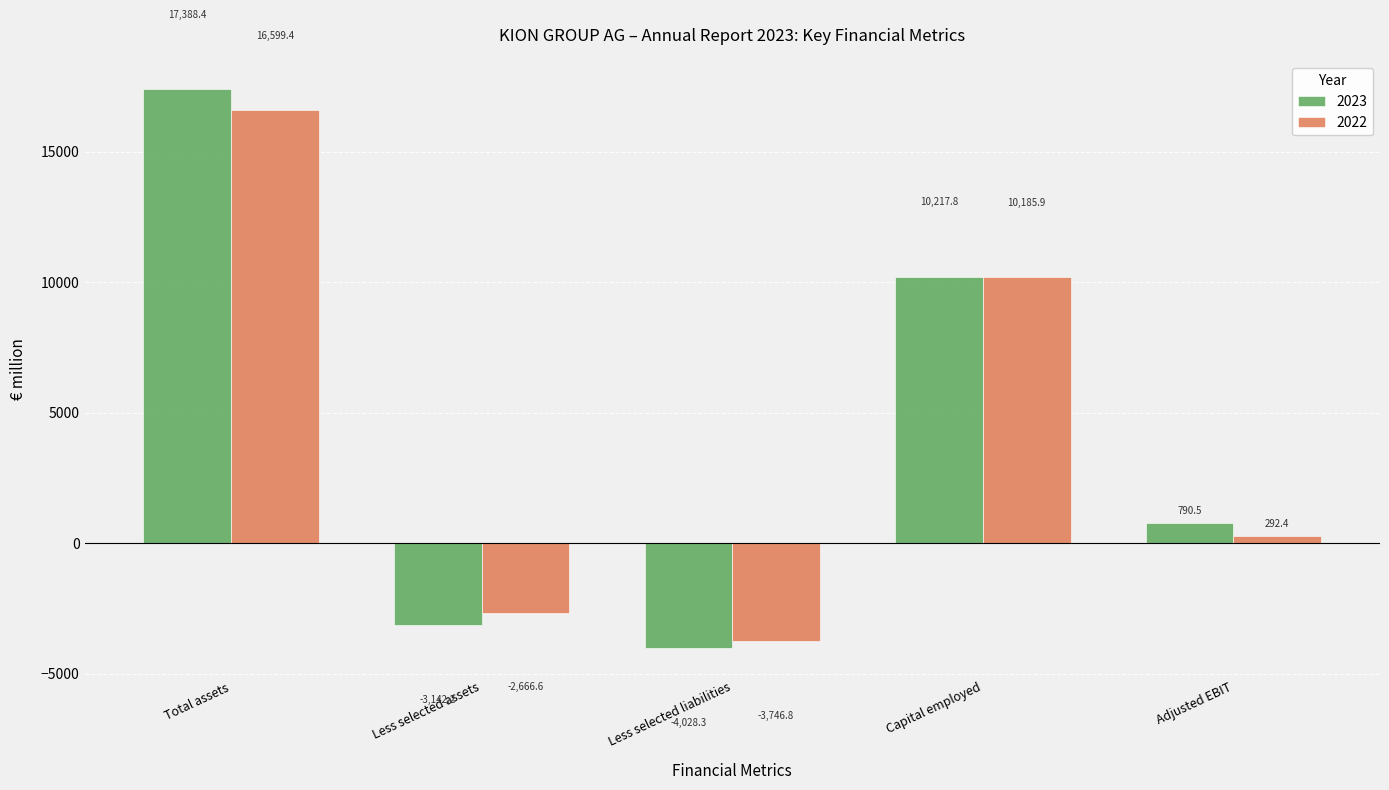

Rank the series by their maximum value, from lowest to highest.

2022, 2023